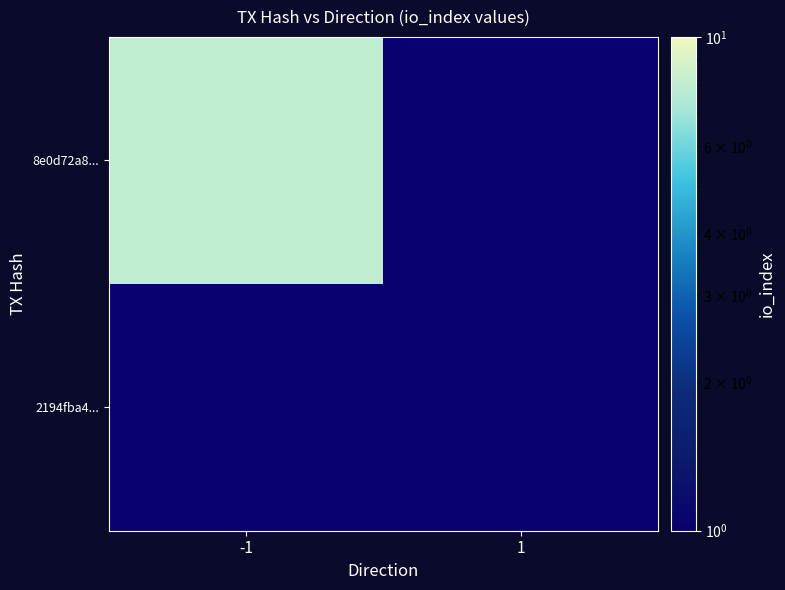

Which series has the largest range (max minus min)?

8e0d72a8...